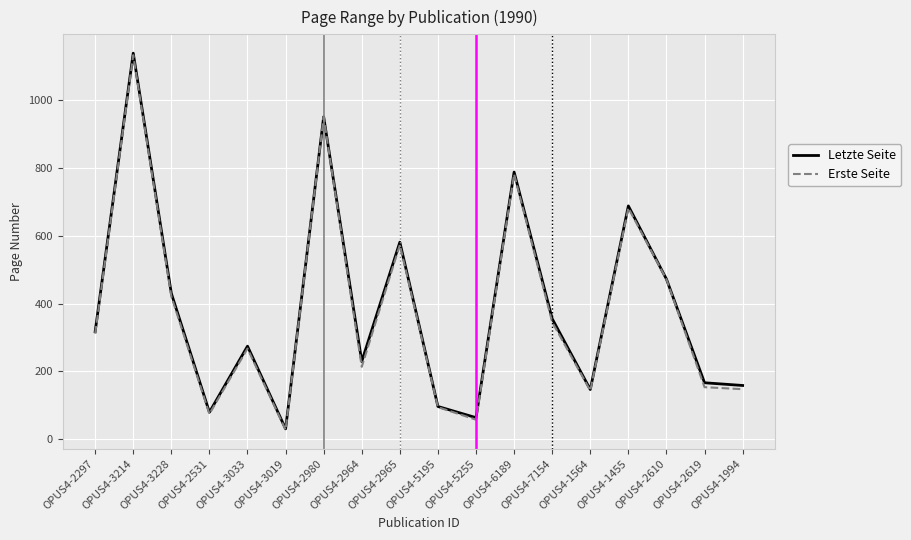

At which category is the sum across all series the highest?

OPUS4-3214